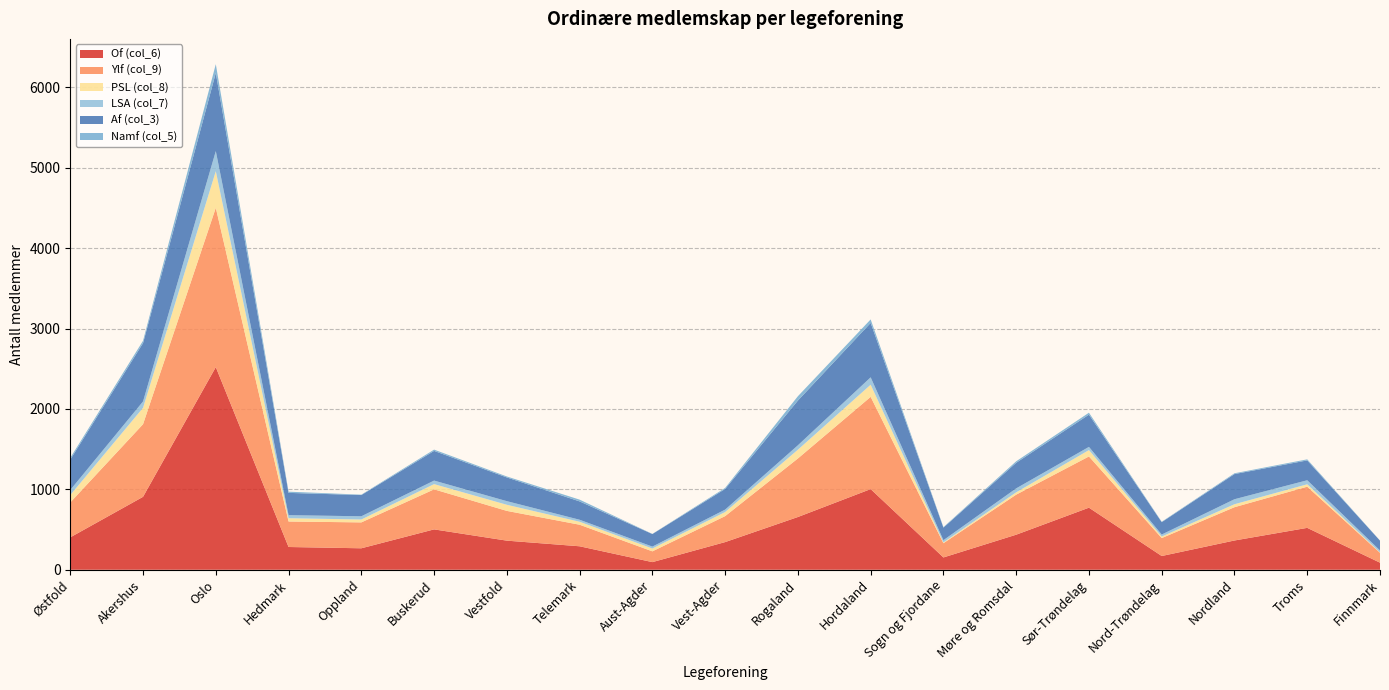

Reading left to right, what are all the values shown in this chart?

Of (col_6): 403	907	2520	283	267	502	362	292	95	344	656	1003	153	436	772	171	364	521	88
Ylf (col_9): 434	903	1981	317	322	498	370	268	134	323	728	1147	177	498	637	223	414	512	123
PSL (col_8): 92	204	455	41	36	65	76	37	35	51	109	151	10	29	79	19	37	30	5
LSA (col_7): 63	79	250	38	40	44	45	25	24	30	55	92	28	49	40	25	62	50	24
Af (col_3): 378	725	972	277	264	369	295	228	156	257	556	677	156	318	401	154	313	247	122
Namf (col_5): 22	30	109	15	5	16	12	22	2	13	54	43	6	19	24	5	10	13	1